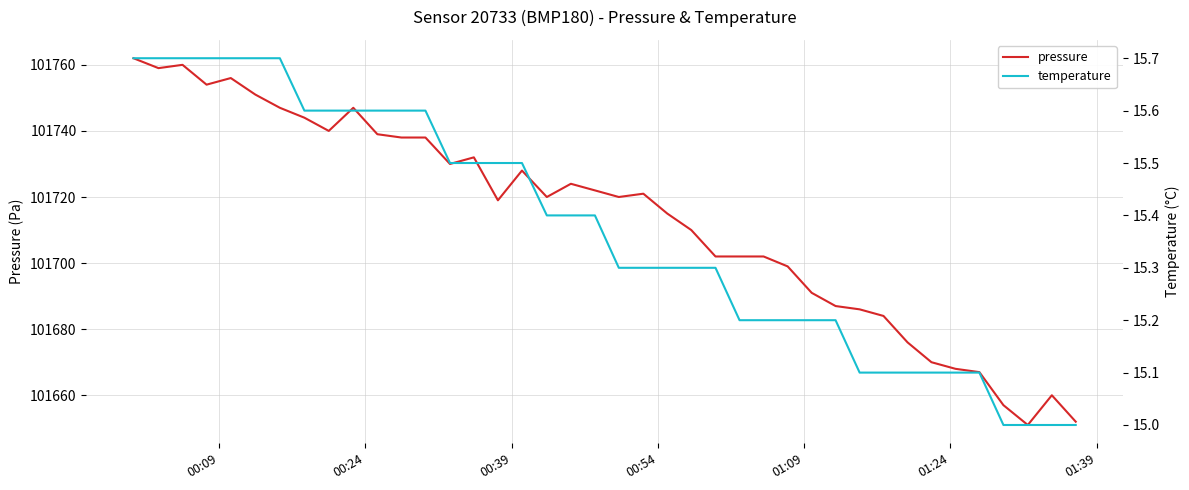

How many values in the temperature series exceed 15?

36